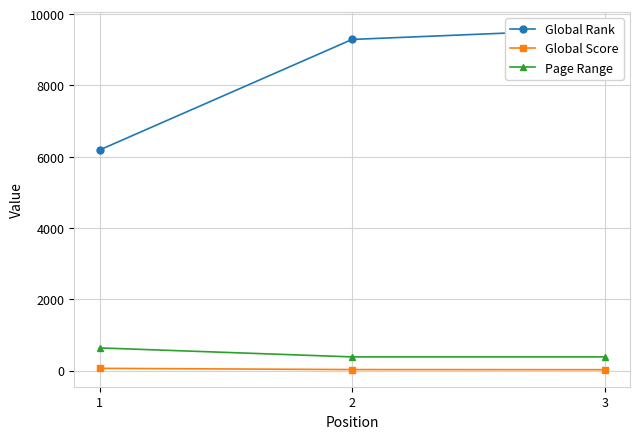

Does the chart have visible grid lines?

Yes